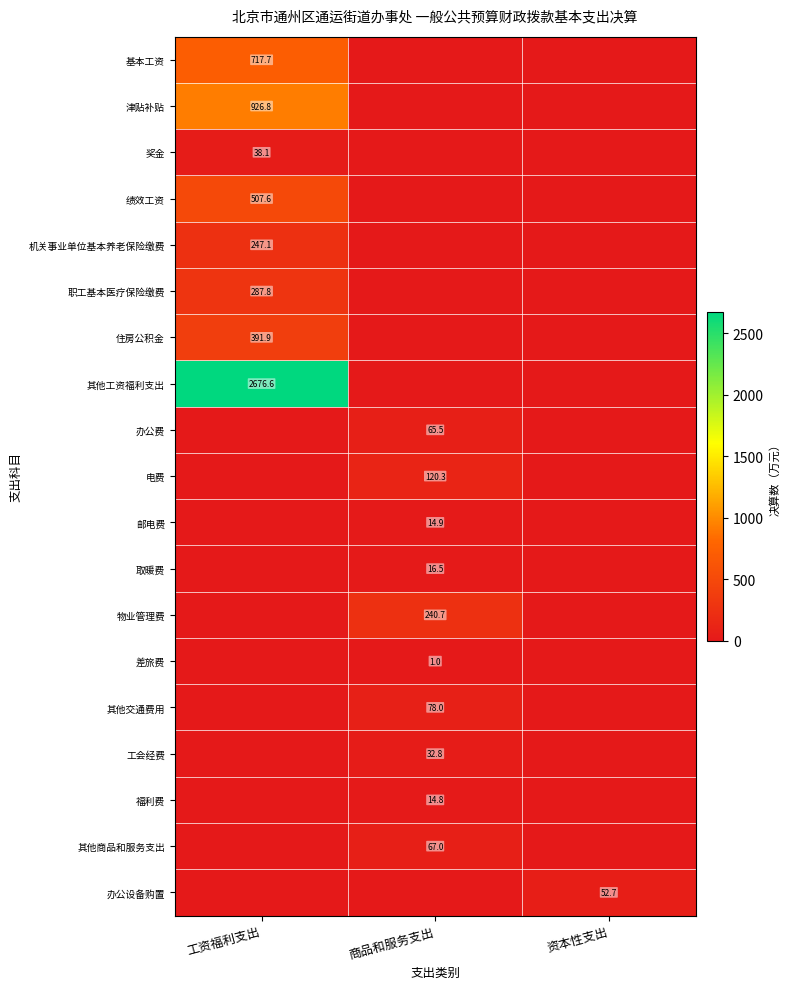

The 工会经费 series shows 32.8 at 商品和服务支出. True or false?

True